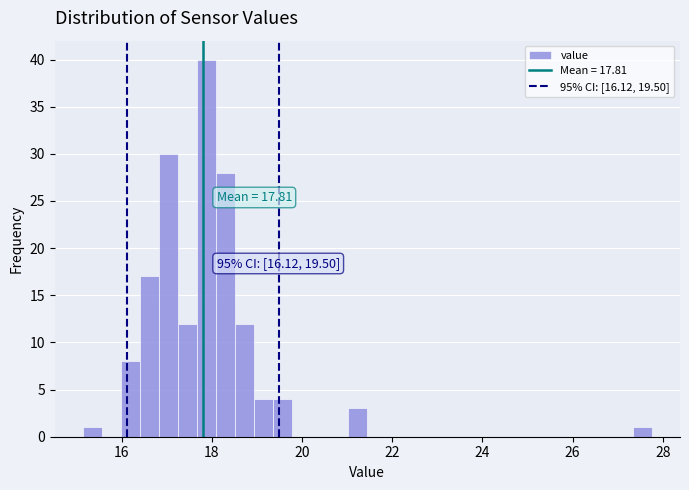

Read against the x-axis, roughly where is the centre of the tallest bar?

17.8